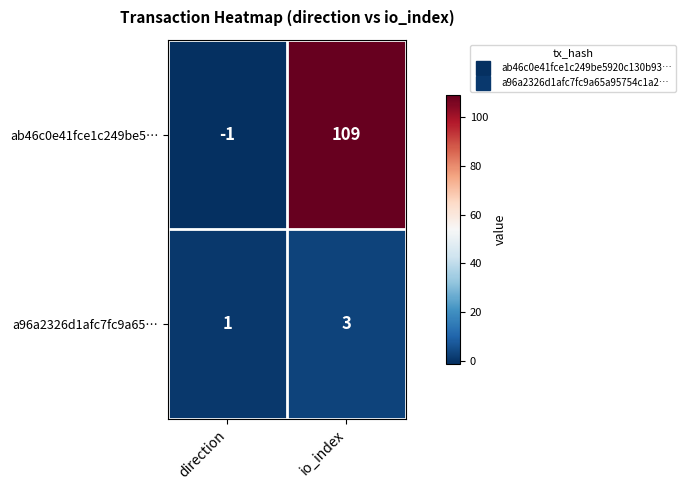

Which series changed the most between direction and io_index?

ab46c0e41fce1c249be5…